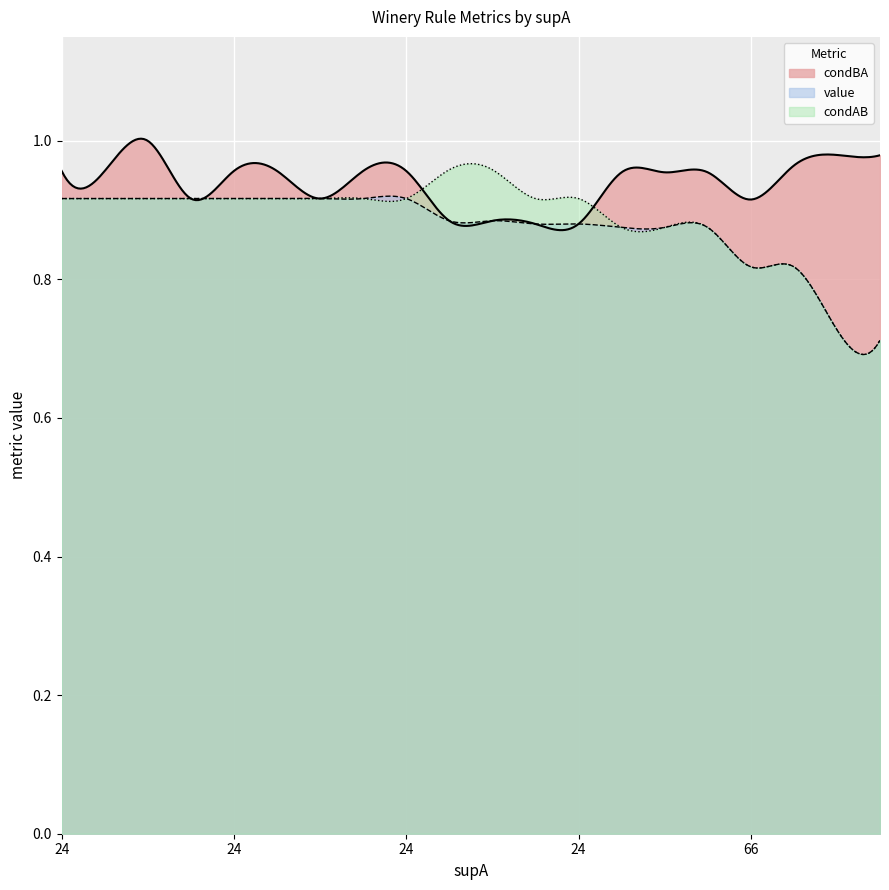

At how many categories does at least one series exceed 0?

300